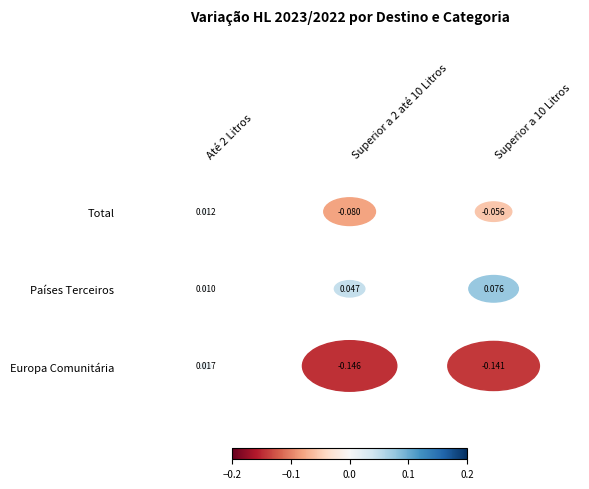

How many values in Total are above zero?

1